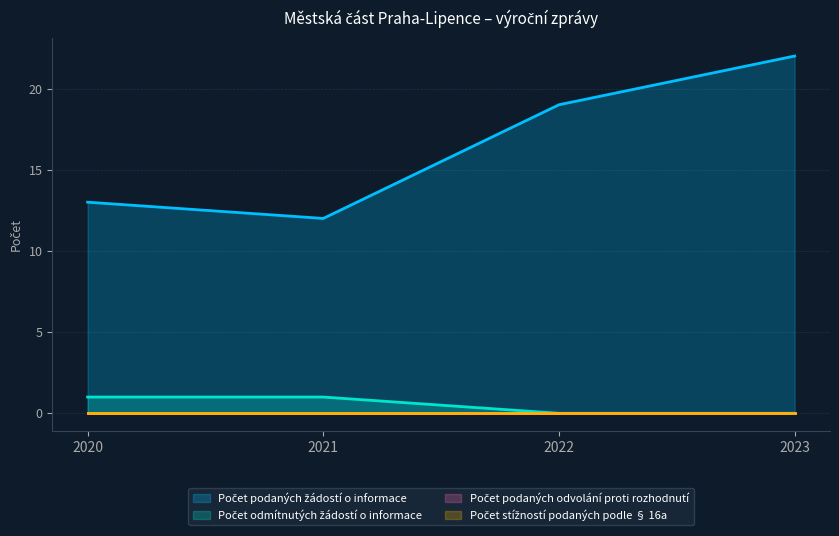

The Počet odmítnutých žádostí o informace series shows 0 at 2023. True or false?

False